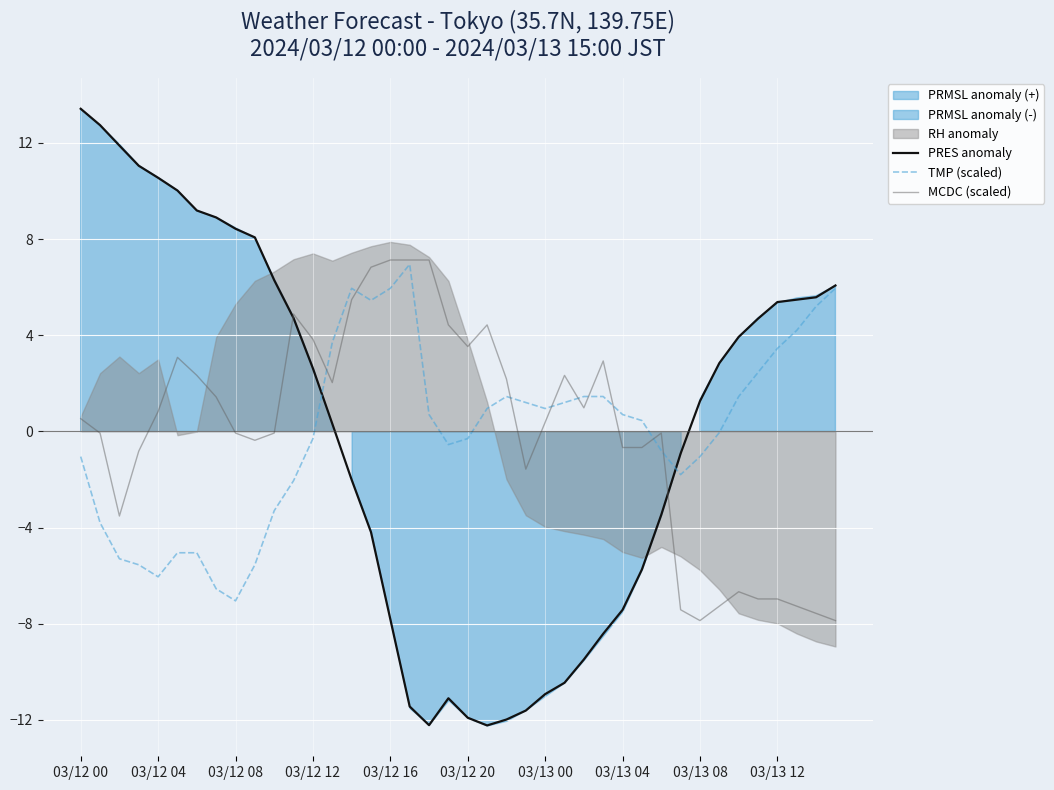

How many values in TMP (scaled) are above zero?

21